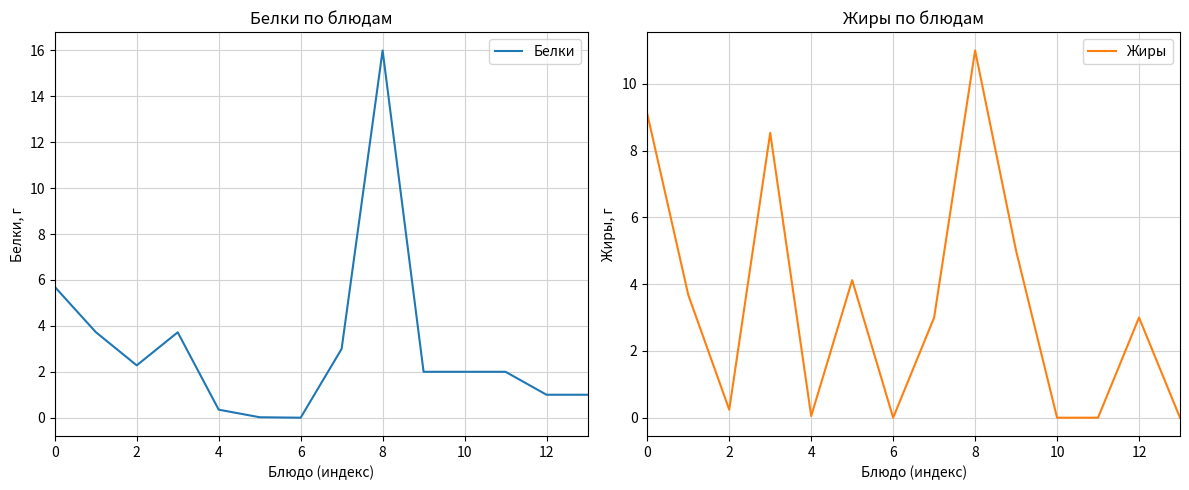

What is the highest value of the Белки series?

16.0